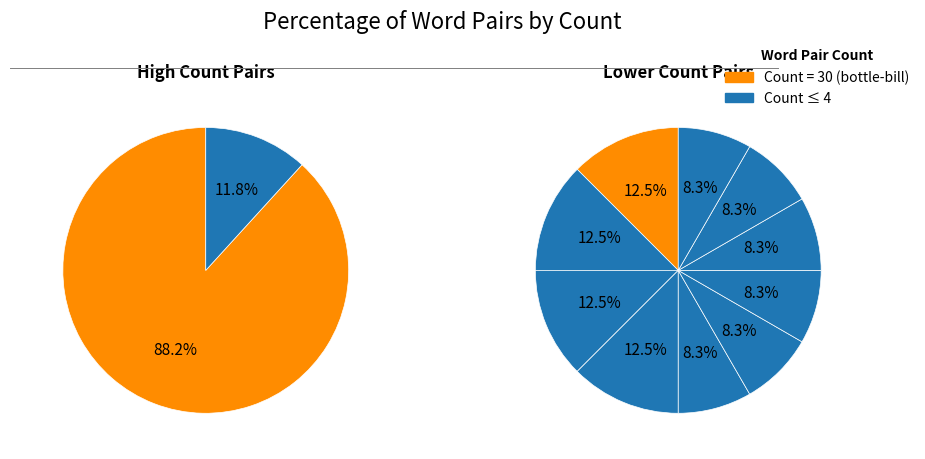

Is update-#bottlebill the majority of the pie?

No